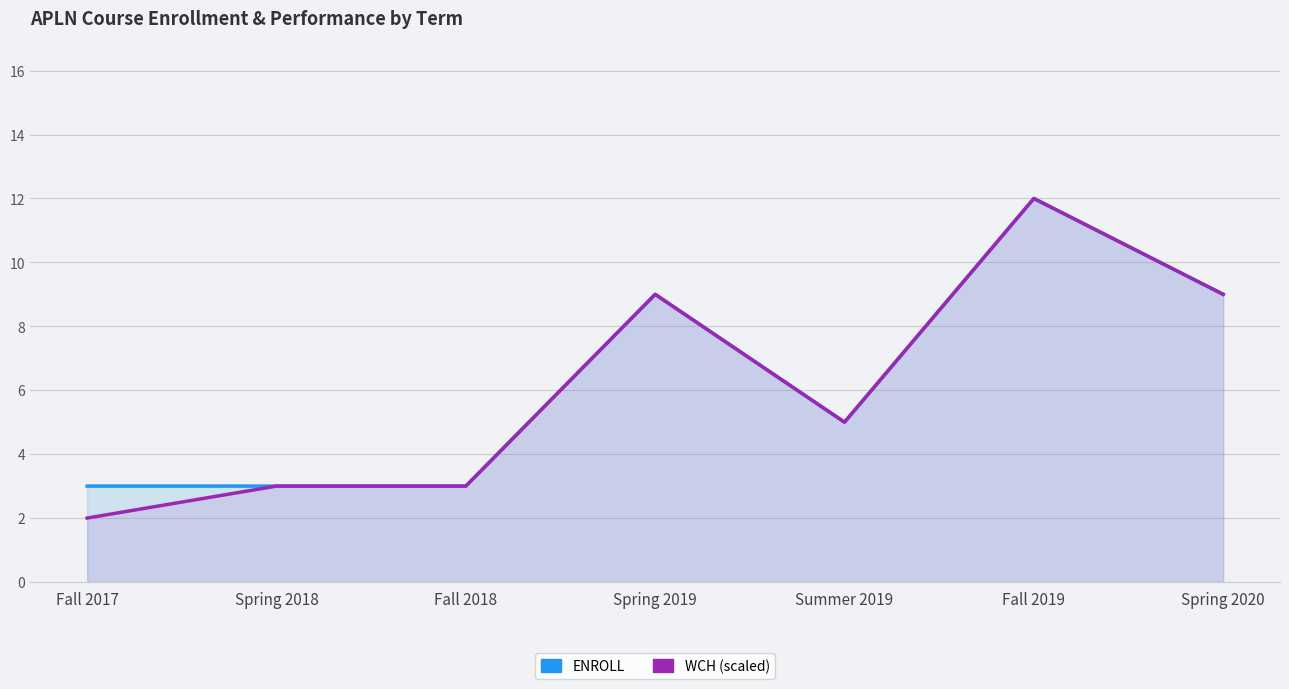

Which has a higher value, Summer 2019 or Spring 2020?

Spring 2020